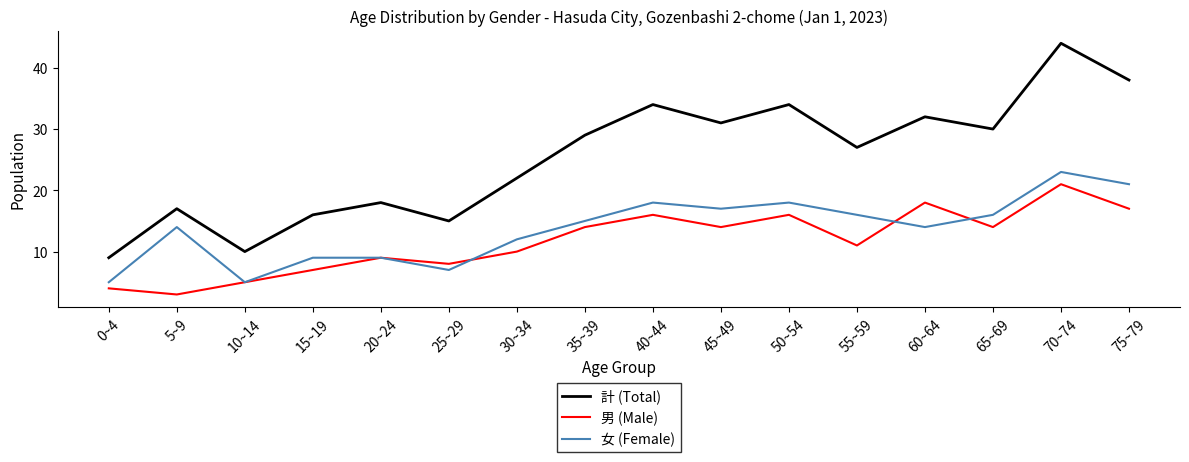

Count the number of categories in the chart.

16